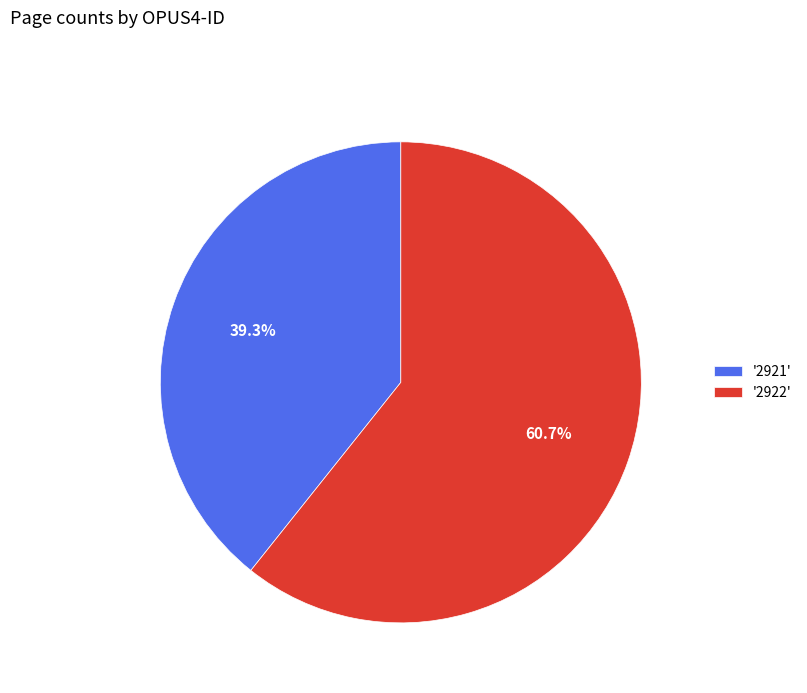

Which category has the smallest portion of the pie?

'2921'